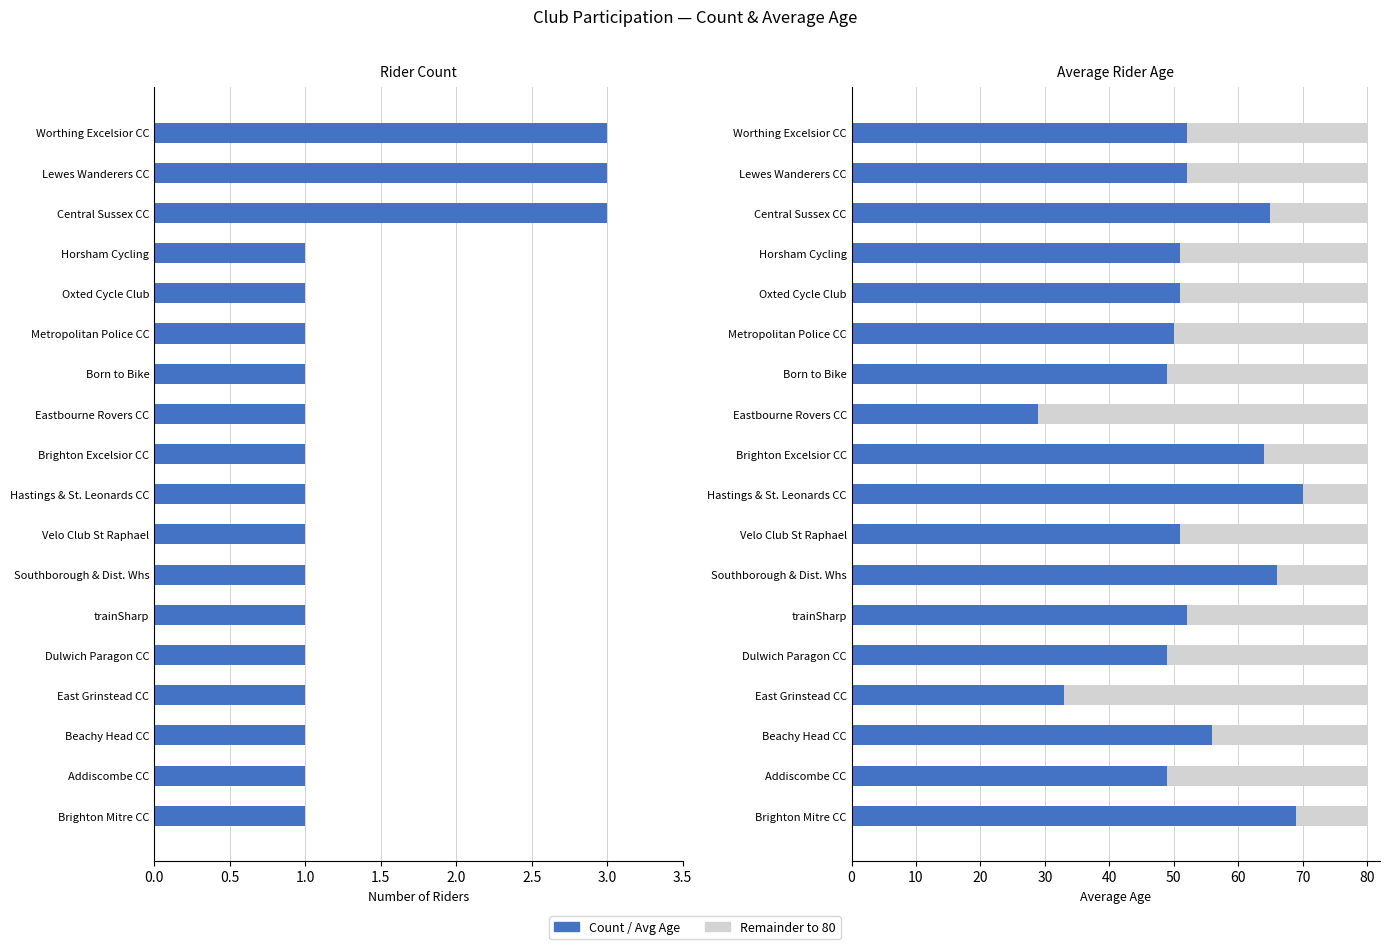

What is the difference between the maximum and minimum values in the Remainder to 80 series?

41